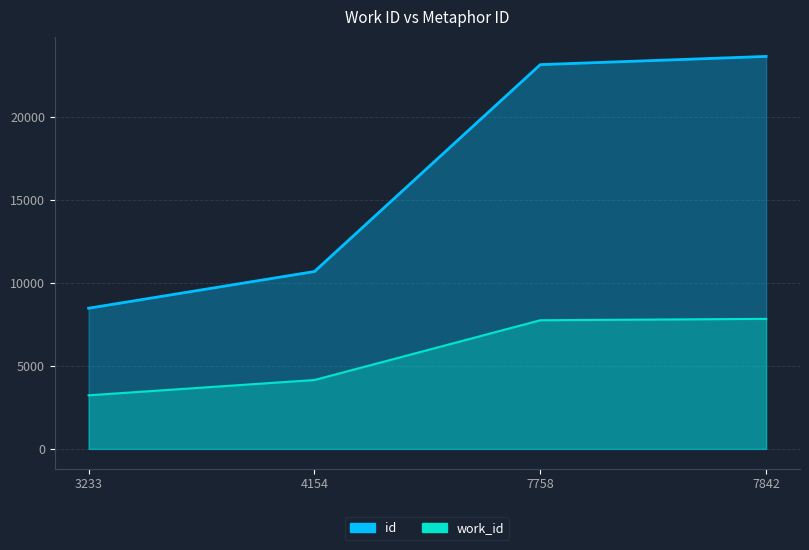

What is the difference between the maximum and minimum values in the work_id series?

4609